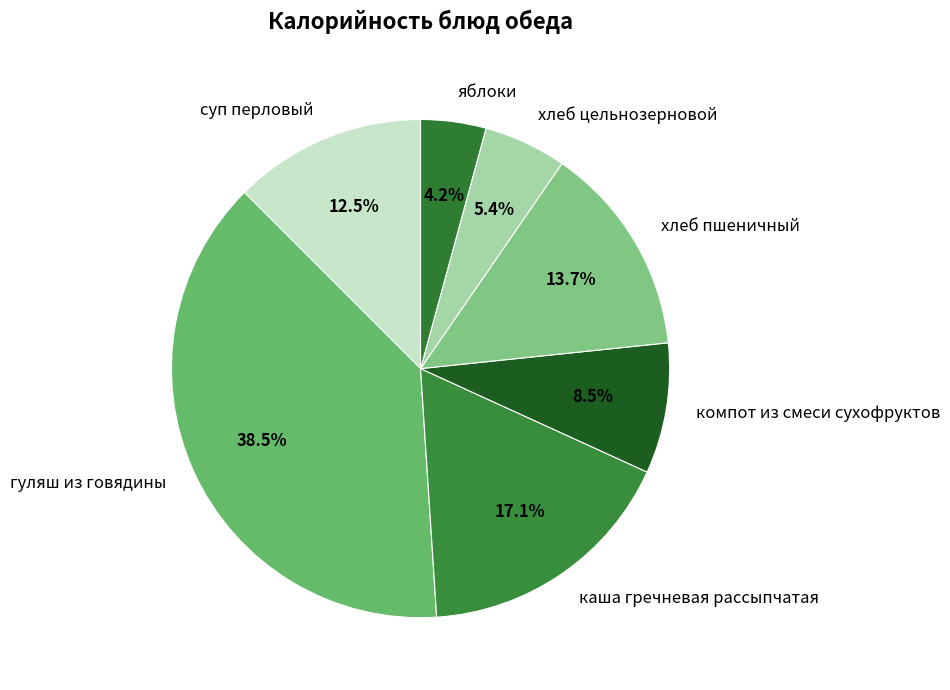

How much of the chart is everything except компот из смеси сухофруктов?

91.5%